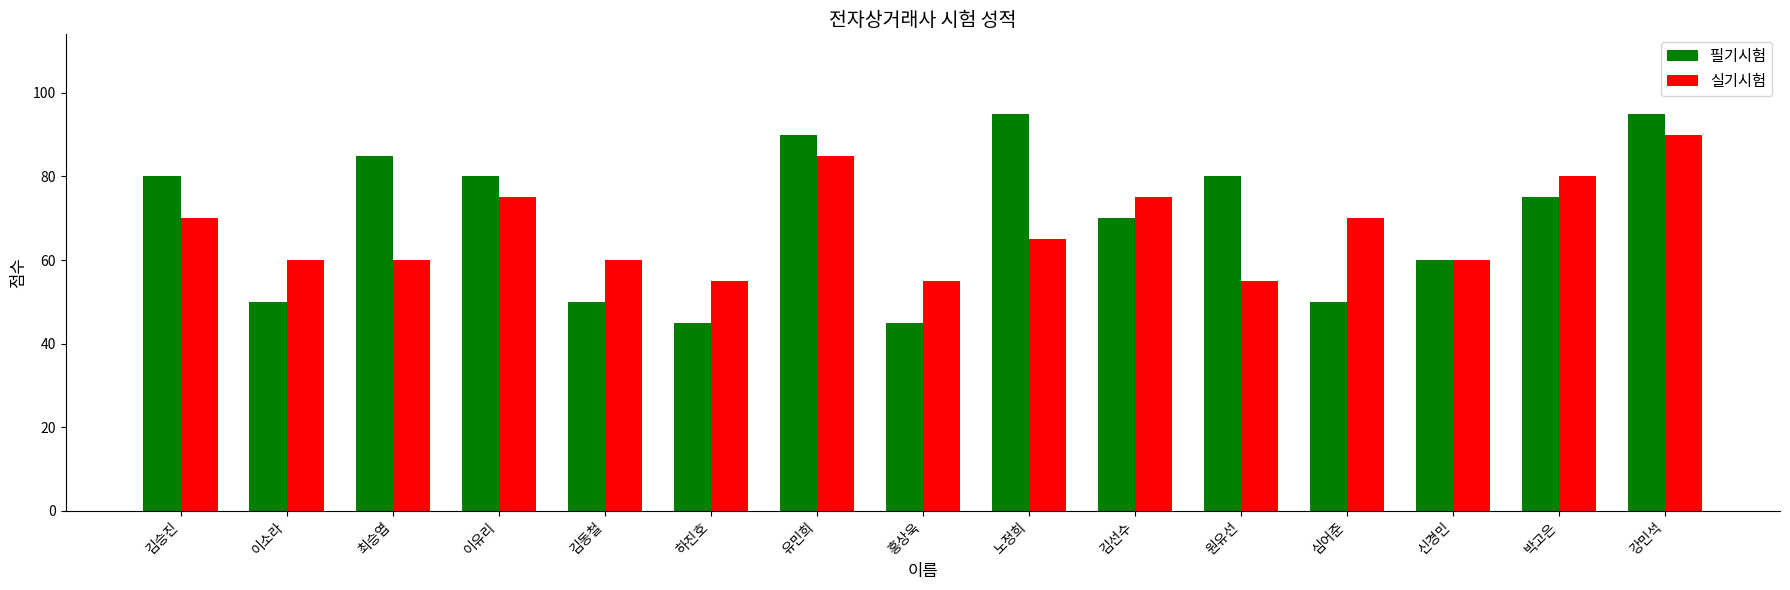

Reading left to right, what are all the values shown in this chart?

필기시험: 김승진=80	이소라=50	최승엽=85	이유리=80	김동철=50	하진호=45	유민희=90	홍상욱=45	노정희=95	김선수=70	원유선=80	심어준=50	신경민=60	박고은=75	강민석=95
실기시험: 김승진=70	이소라=60	최승엽=60	이유리=75	김동철=60	하진호=55	유민희=85	홍상욱=55	노정희=65	김선수=75	원유선=55	심어준=70	신경민=60	박고은=80	강민석=90